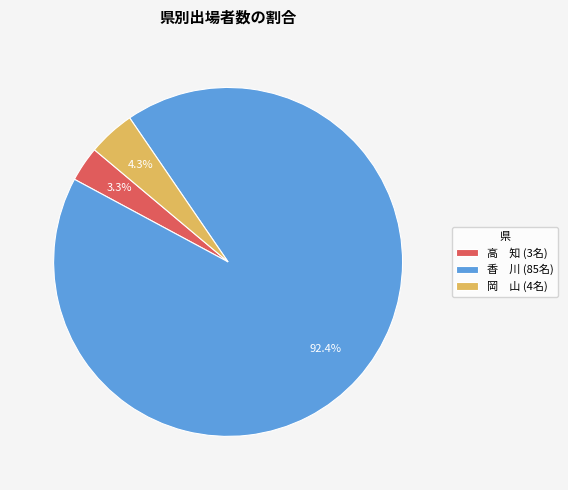

Between 香 川 (85名) and 岡 山 (4名), which is larger?

香 川 (85名)